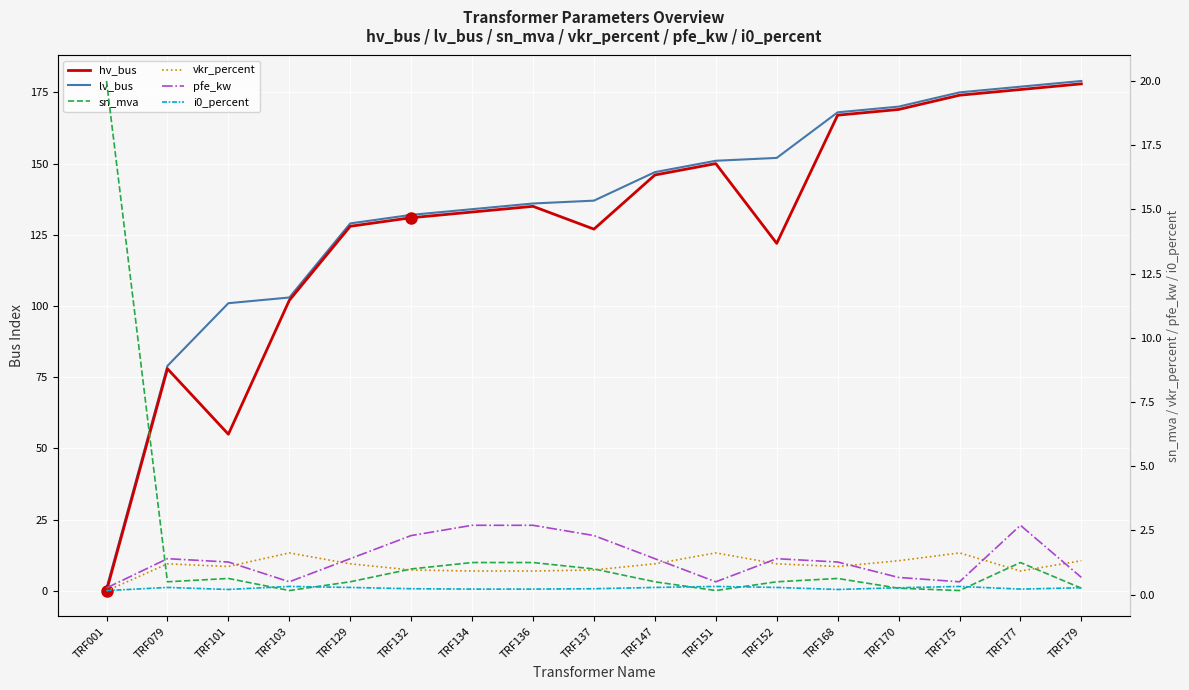

The value of lv_bus at TRF079 is 79.0. True or false?

True